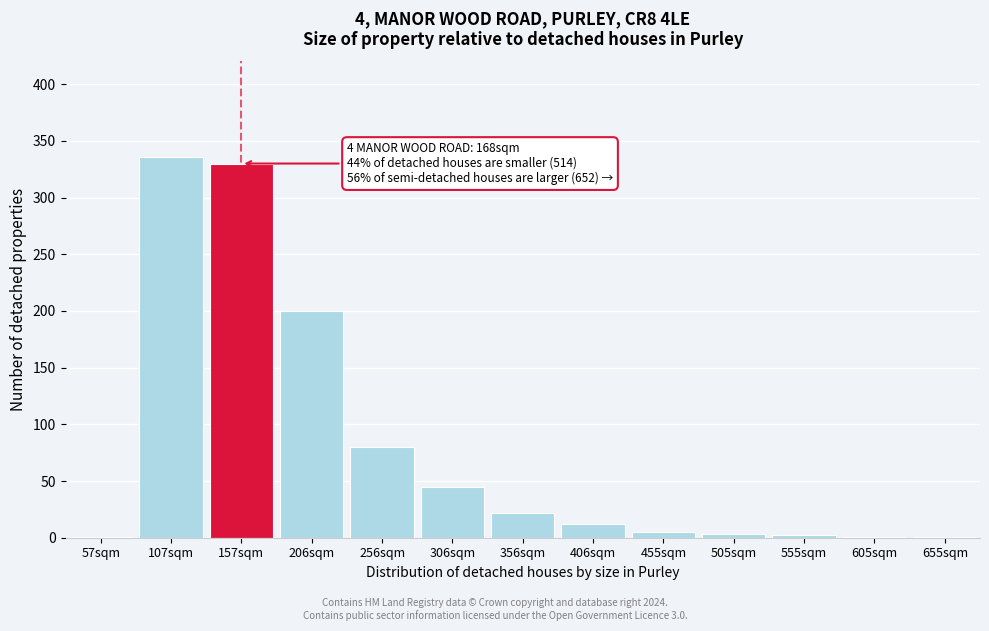

Between 256sqm and 356sqm, which is larger?

256sqm